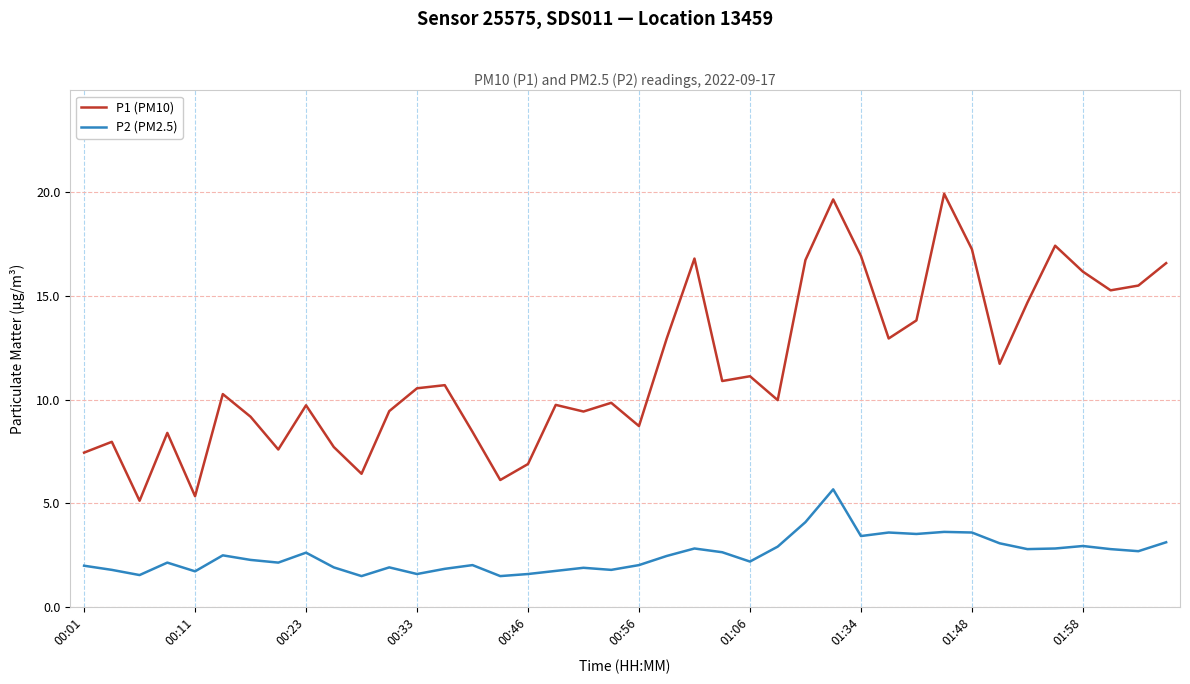

How many lines are shown in the chart?

2